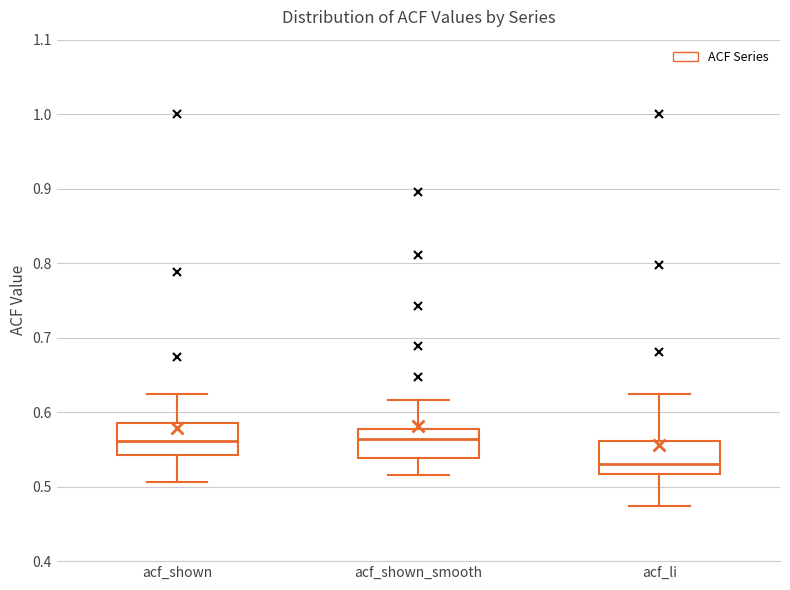

Reading left to right, read every box against the y-axis: the position of its median line, the range the box covers, and the ends of its whiskers. The values are not printed on the chart, so give them approximately, as read against the axis.

acf_shown: median 0.56, box 0.54 to 0.59, whiskers 0.51 to 0.63
acf_shown_smooth: median 0.56, box 0.54 to 0.58, whiskers 0.52 to 0.62
acf_li: median 0.53, box 0.52 to 0.56, whiskers 0.47 to 0.62